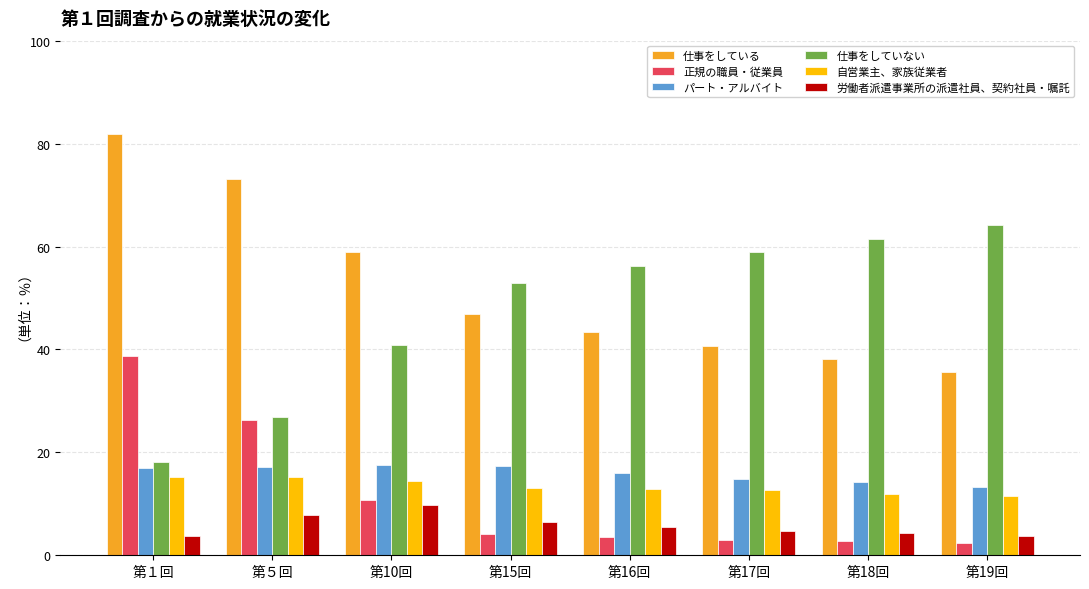

Is the value of 仕事をしていない at 第19回 greater than the value of 自営業主、家族従業者 at 第10回?

Yes